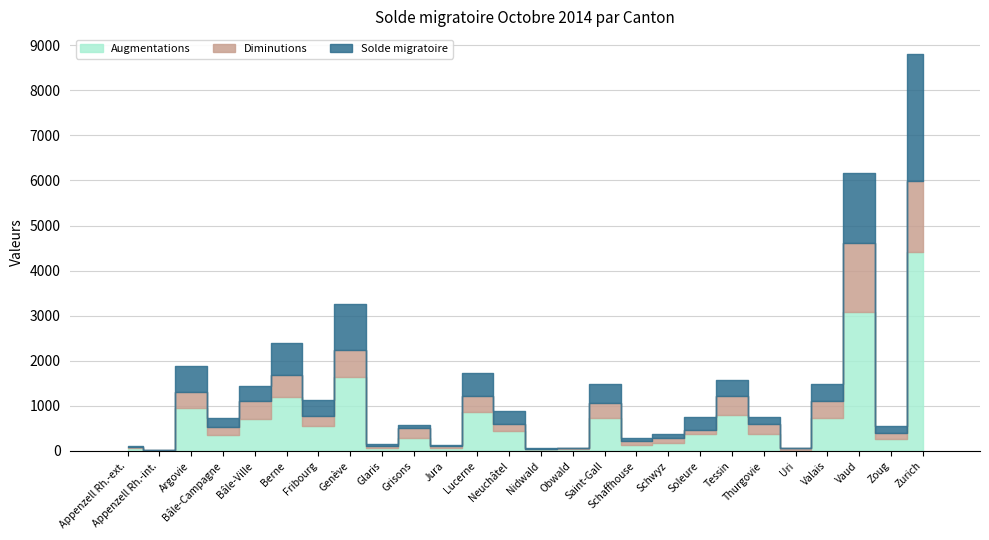

What is the sum of the Augmentations values at Zurich and Thurgovie?

4783